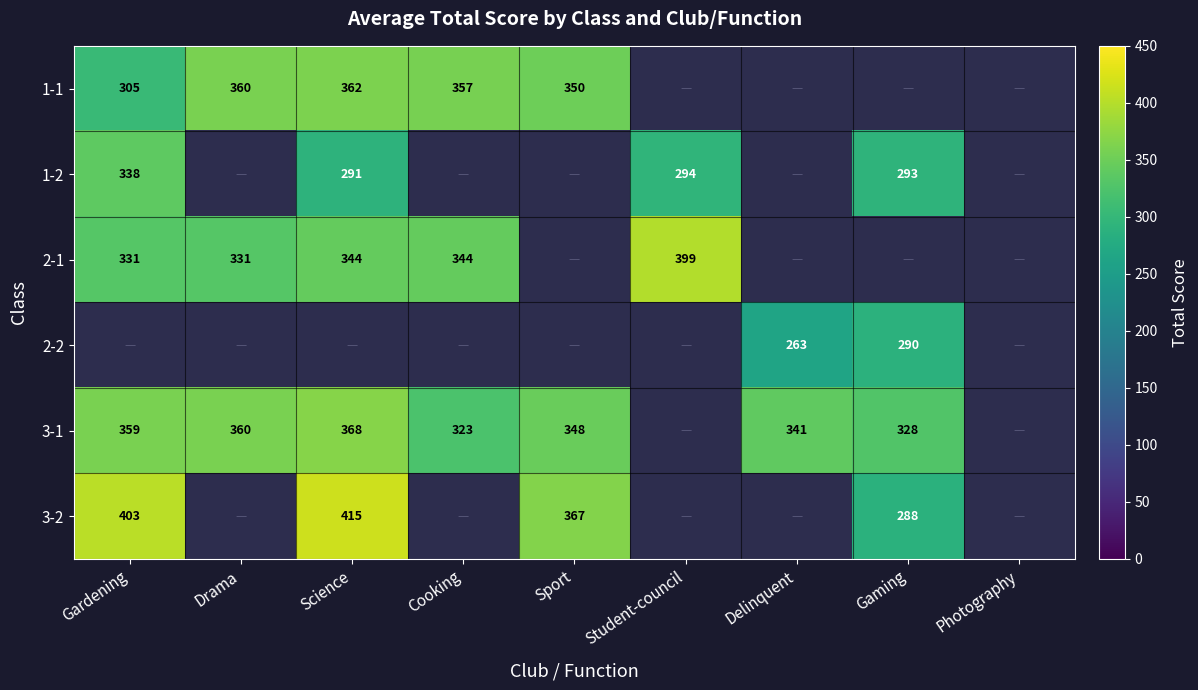

Is the value of 2-2 at Delinquent greater than the value of 2-1 at Cooking?

No